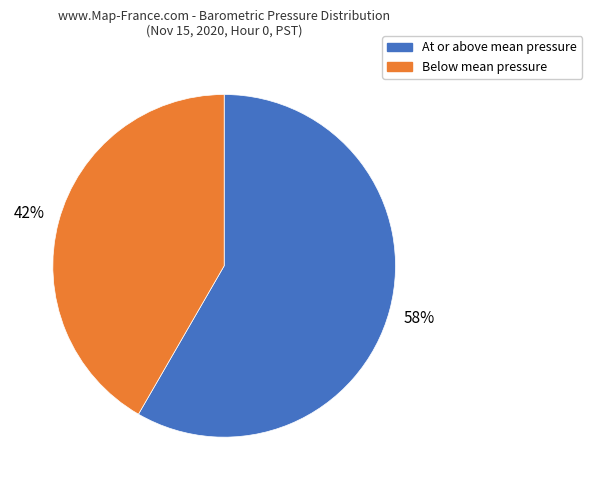

Is there a majority slice in this chart?

Yes